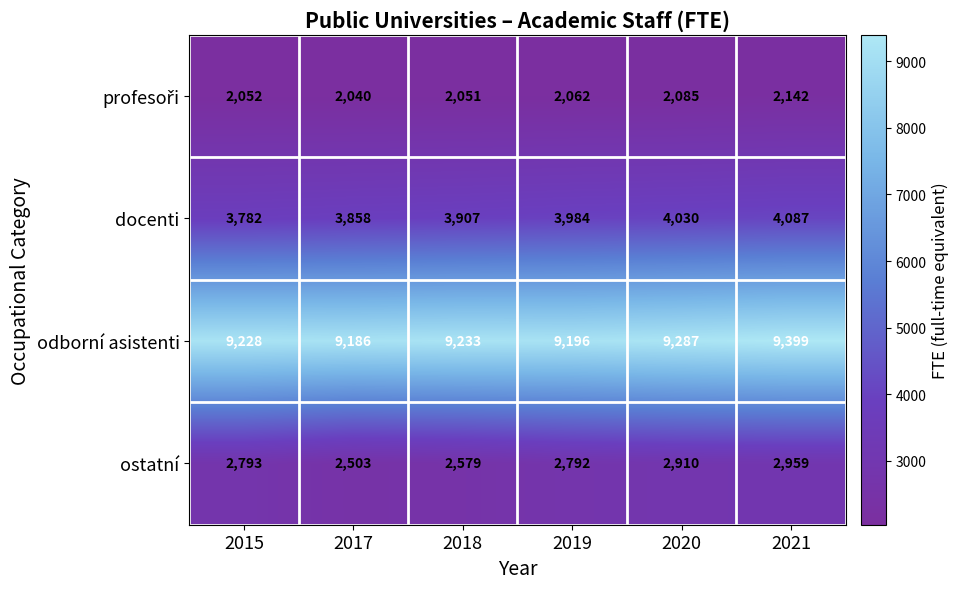

Which category has the highest value across all series?

2021